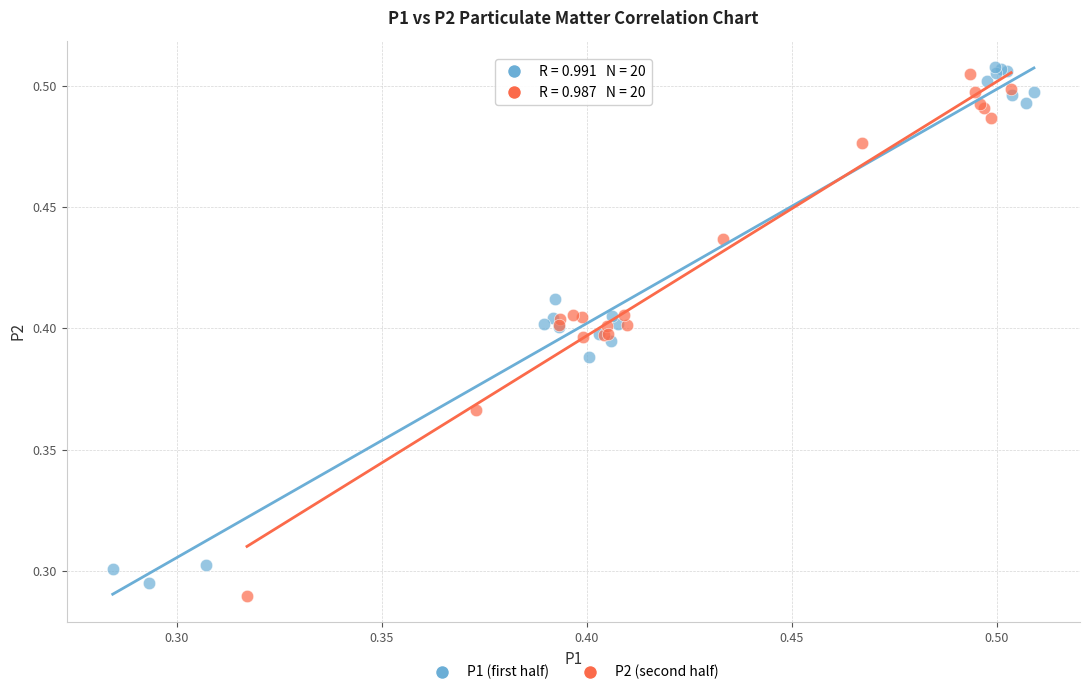

What are all the series names shown in the legend?

P1 (first half), P2 (second half)